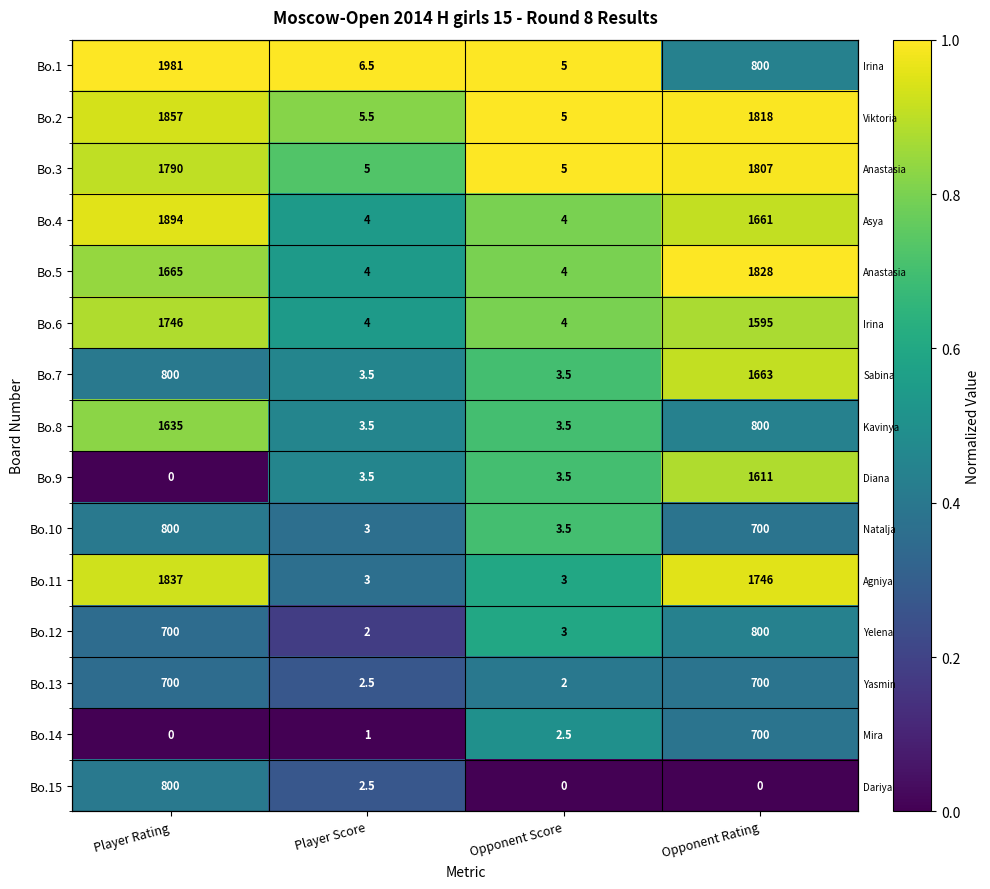

The Bo.6 series shows 0.5 at Player Score. True or false?

True